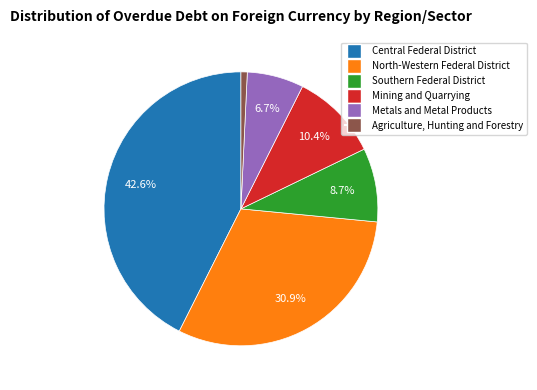

Is there a majority slice in this chart?

No